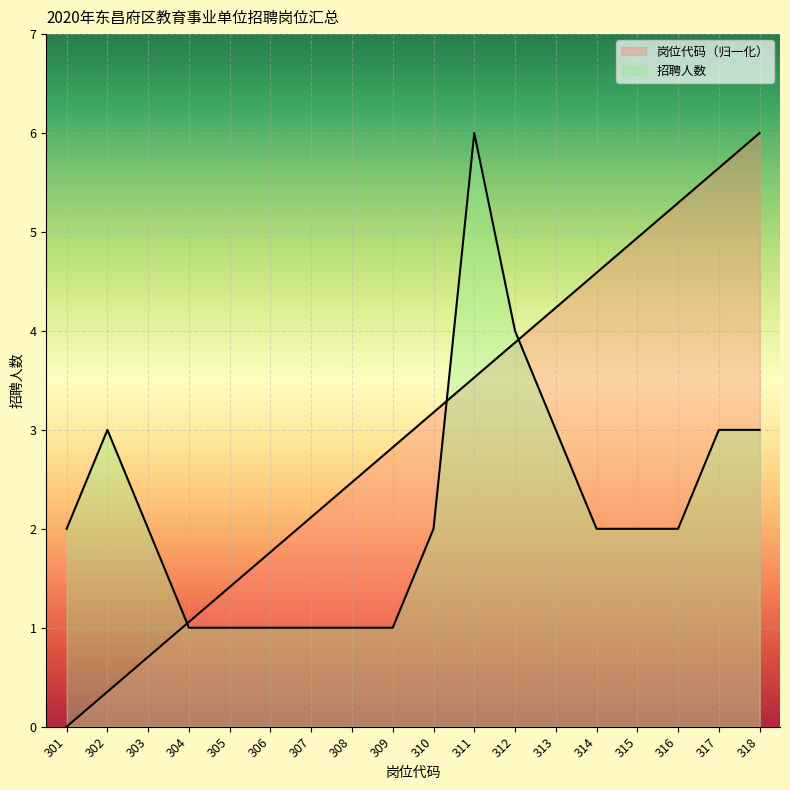

Which series has the largest range (max minus min)?

岗位代码